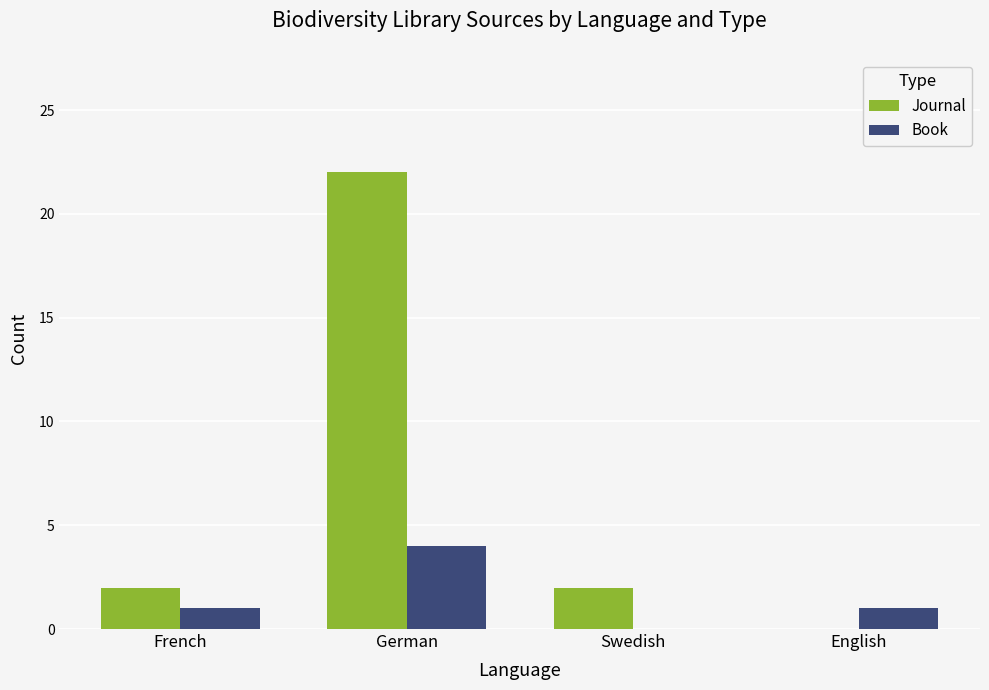

True or false: Book has a value of 1 at English.

True